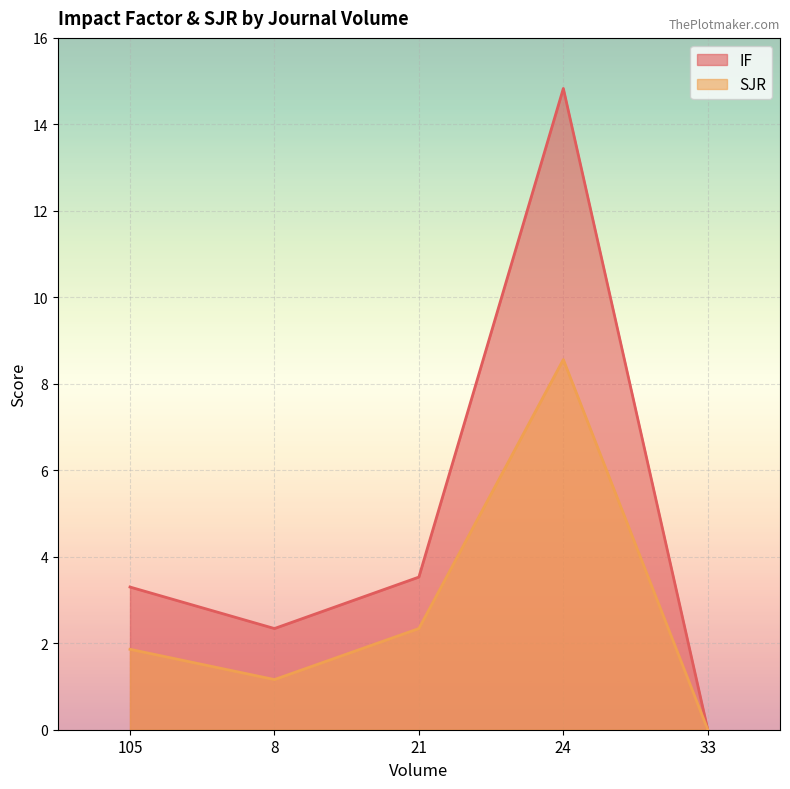

True or false: SJR and IF intersect in this chart.

False